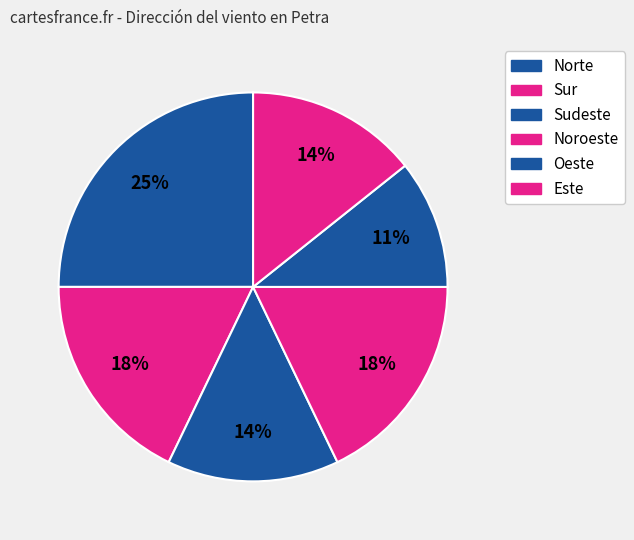

Approximately how many times larger is the value at Noroeste compared to Este?

1.2